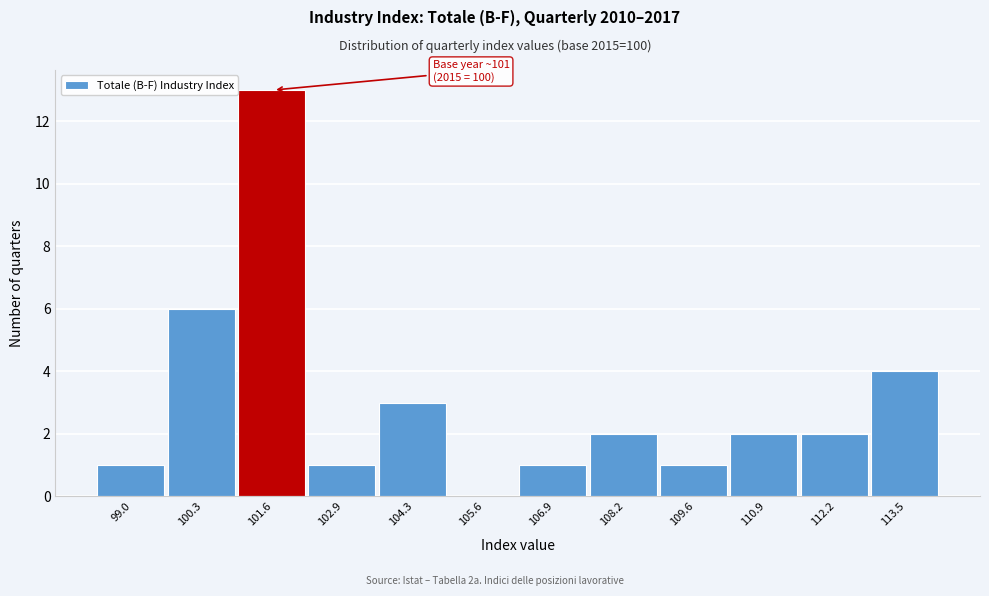

Over which range of the x-axis is the bar tallest?

101.0 to 102.2